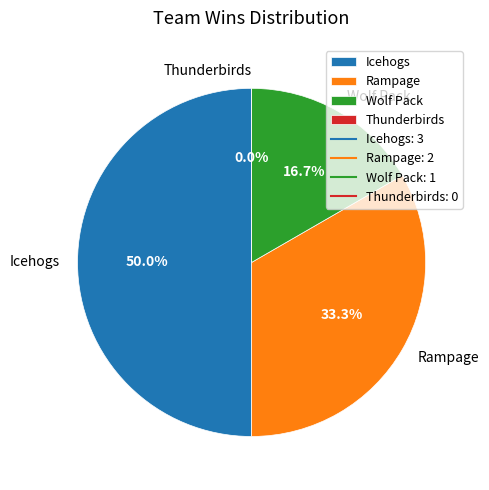

How many segments does this pie chart have?

4